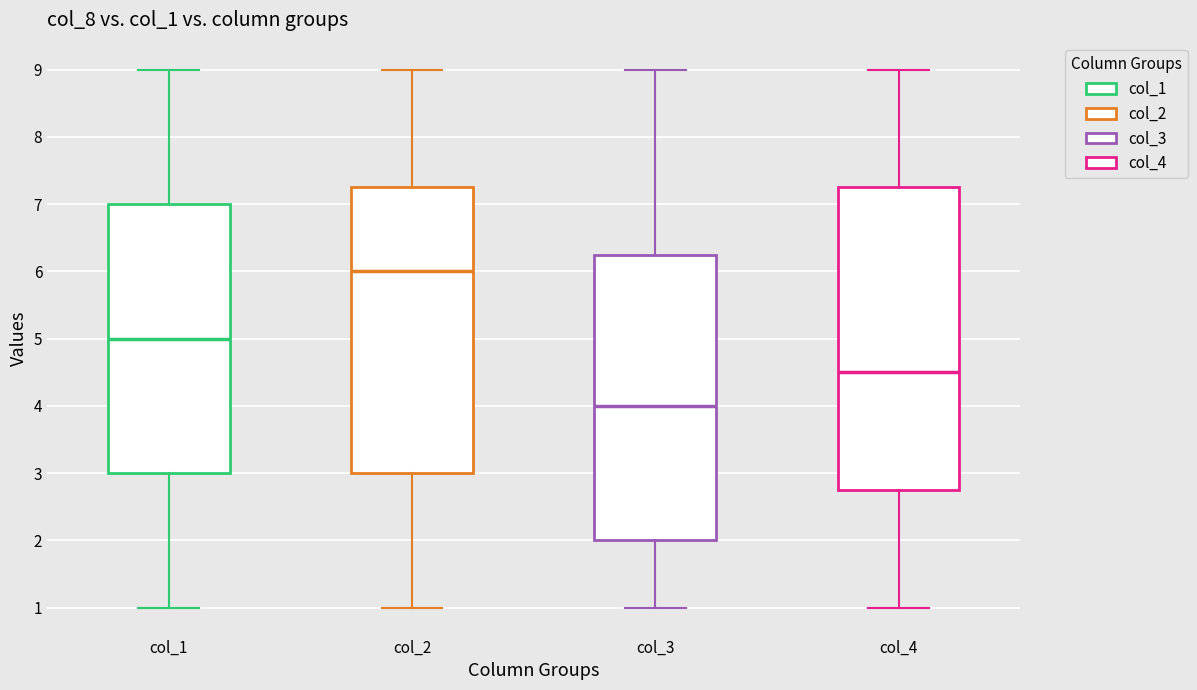

Which box is the tallest, from its lower edge to its upper edge?

col_4